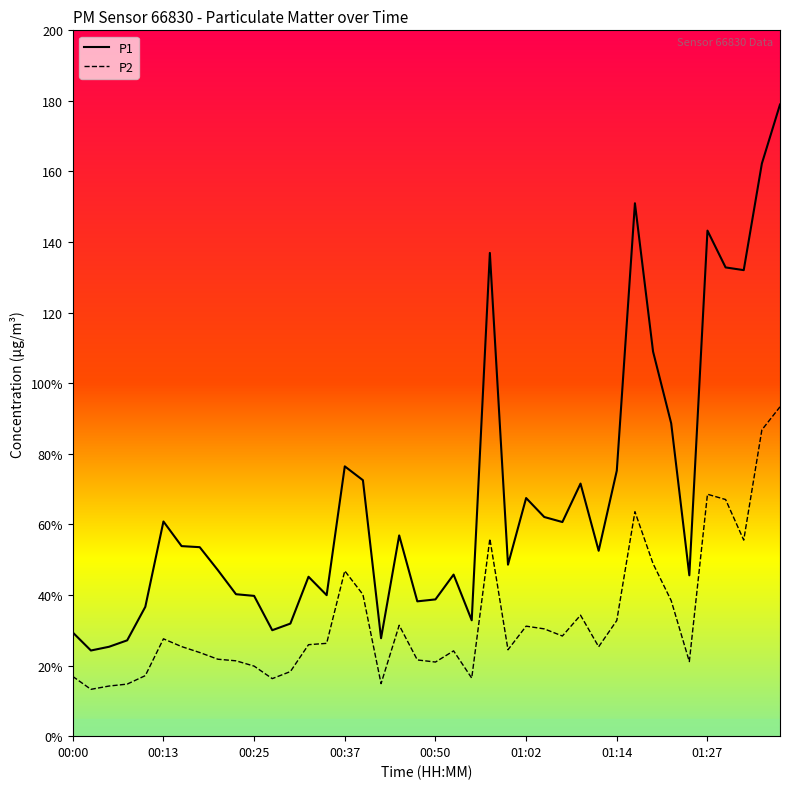

What are all the series names shown in the legend?

P1, P2